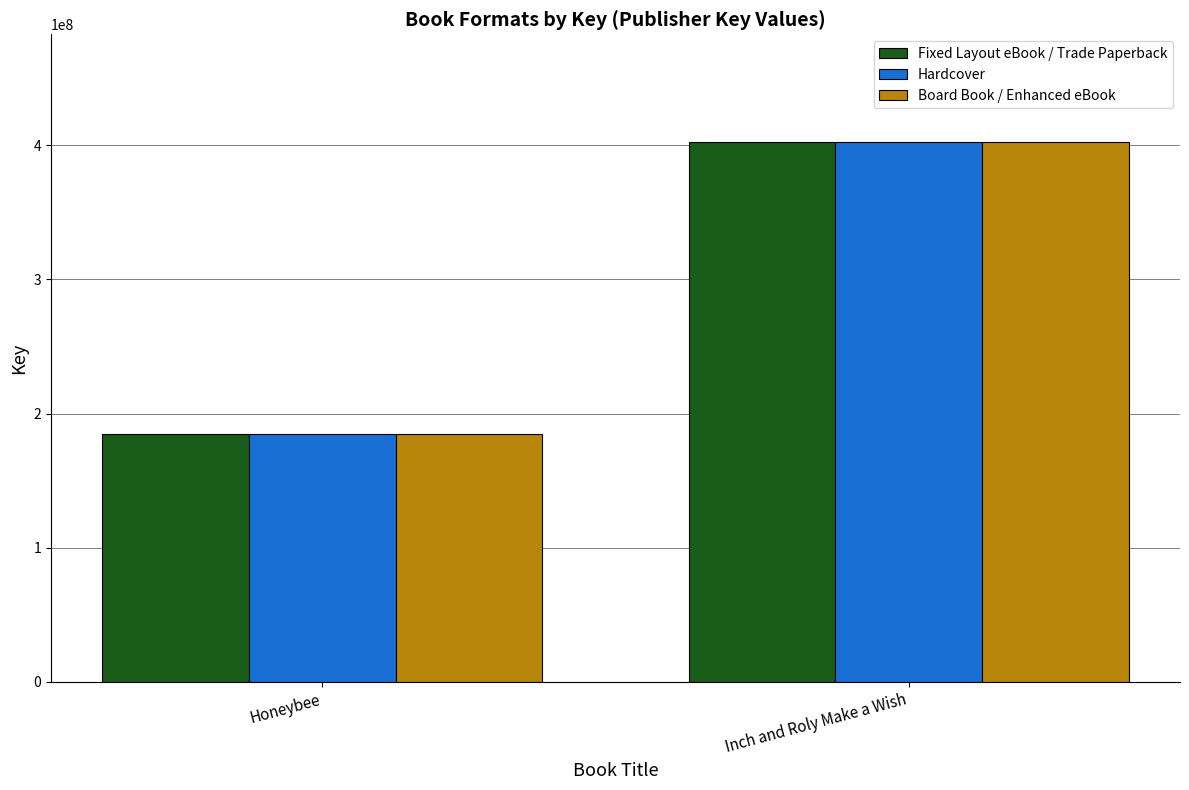

What position from the left is Inch and Roly Make a Wish?

2